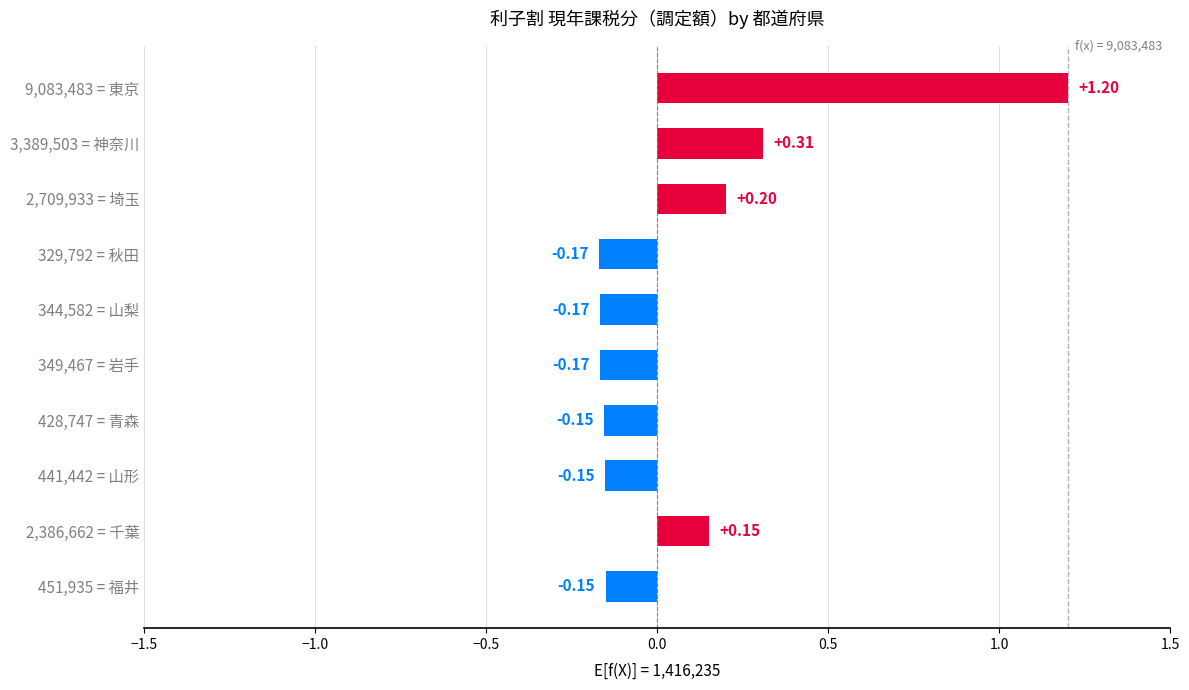

Which has a higher value, 451,935 = 福井 or 2,386,662 = 千葉?

2,386,662 = 千葉